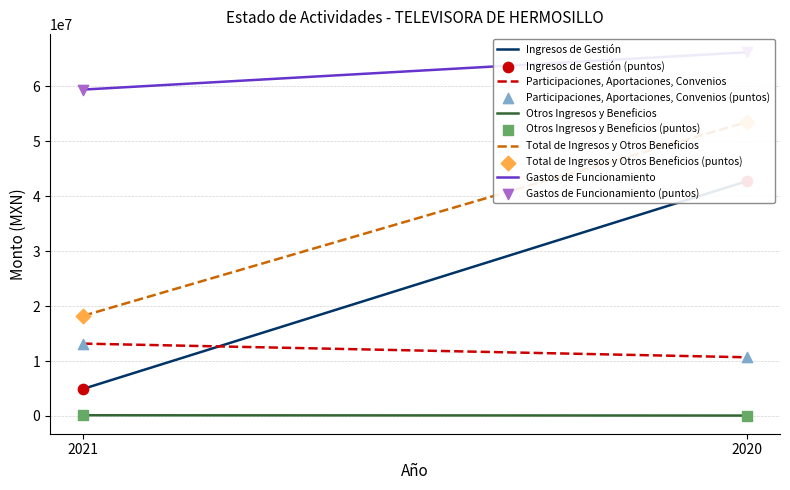

Which series contains the lowest Y value?

Otros Ingresos y Beneficios